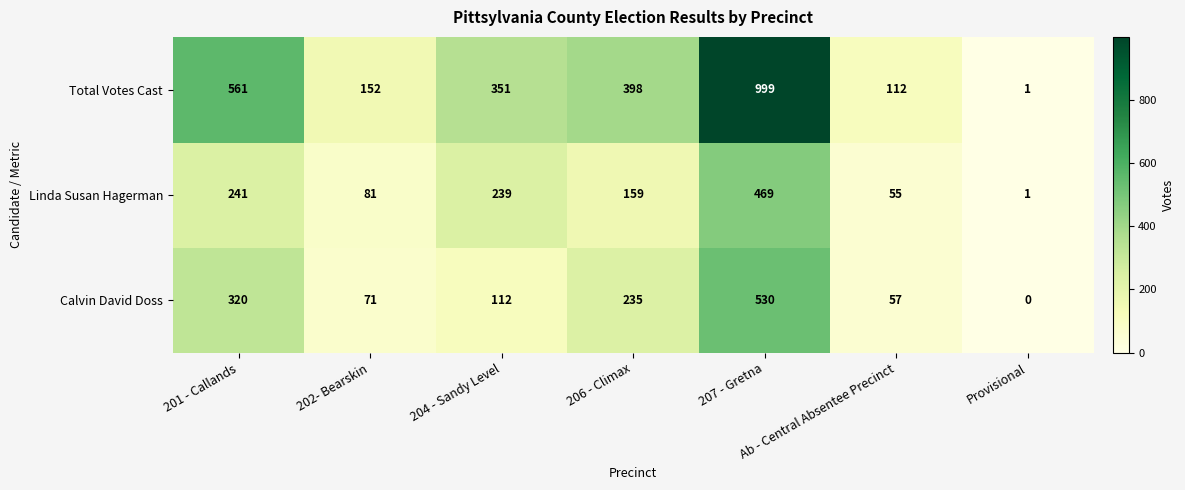

The value of Total Votes Cast at 201 - Callands is 202. True or false?

False